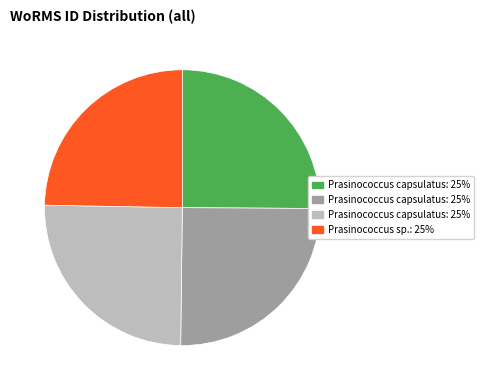

Is there any slice that represents more than half of the pie?

No